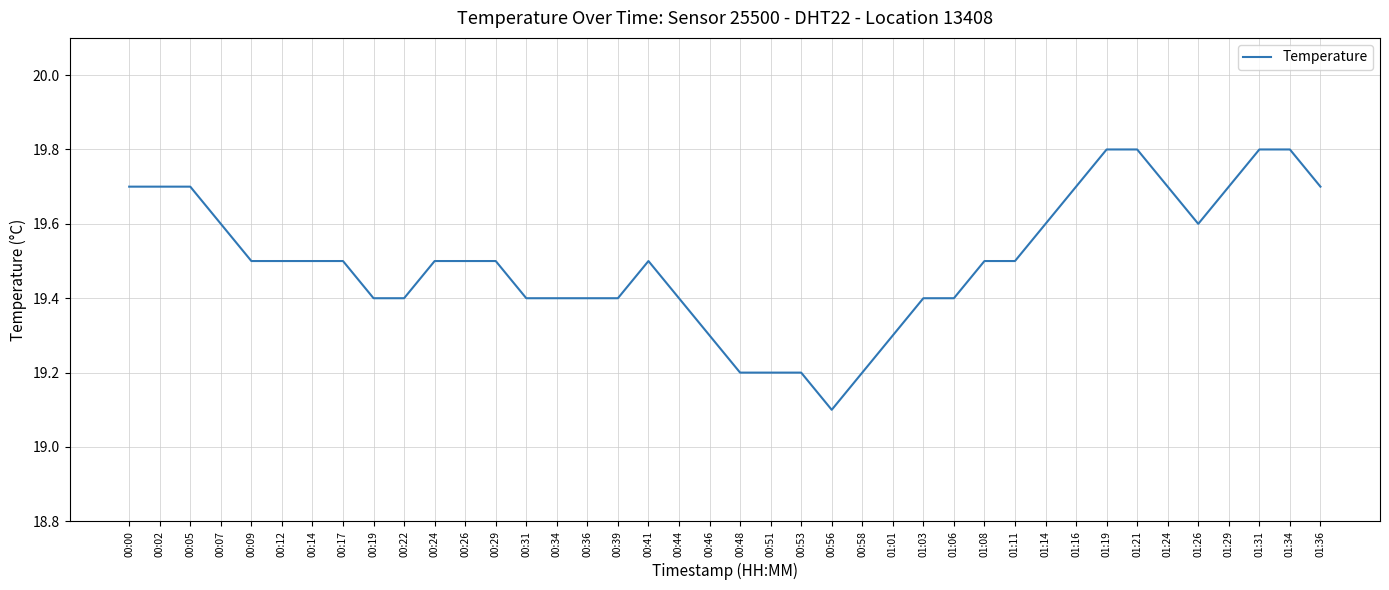

What is the change in value from 00:19 to 00:41?

+0.1